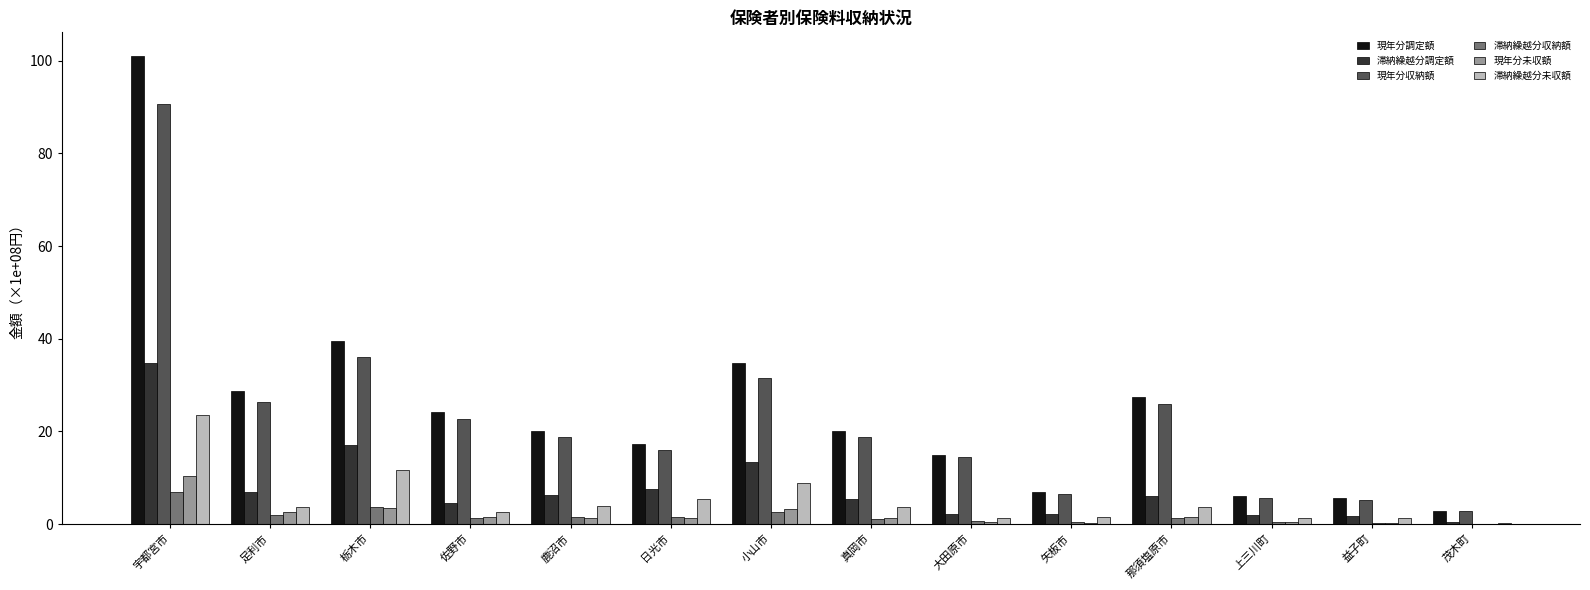

How many groups of bars are there?

14